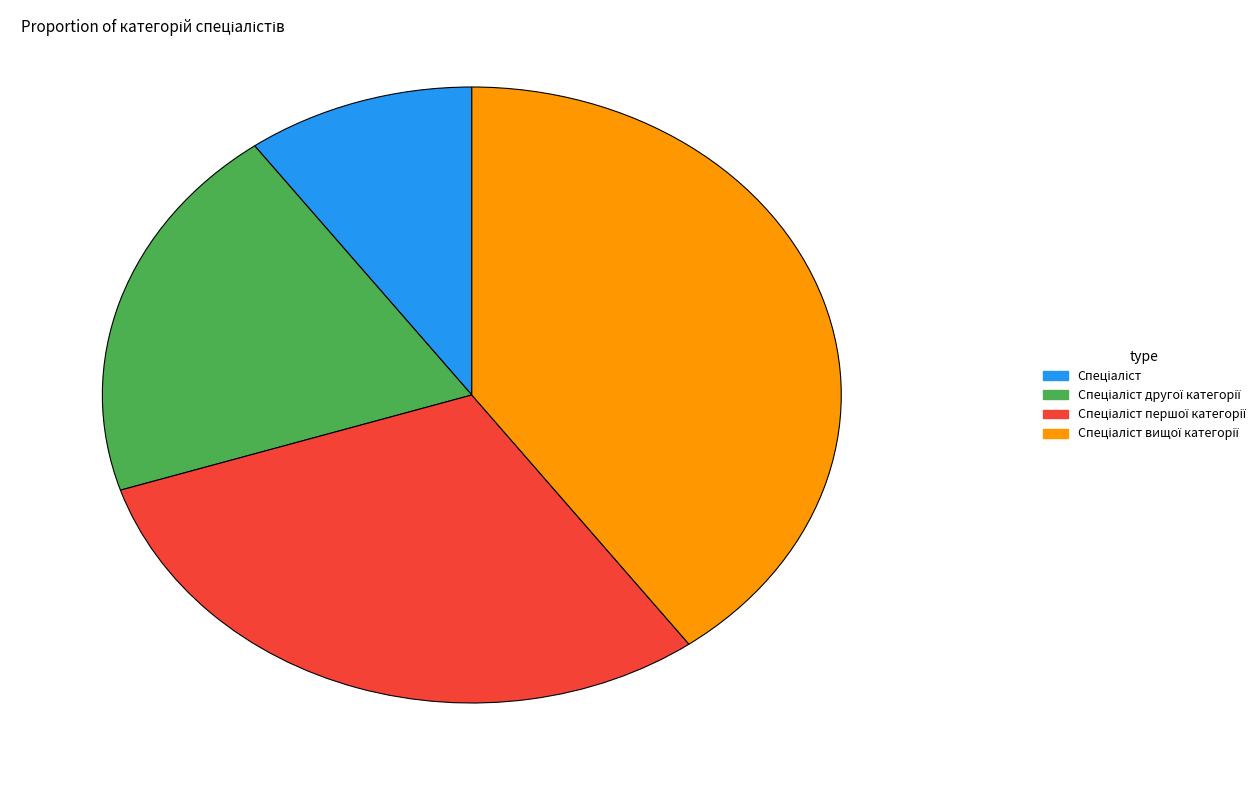

Is there a majority slice in this chart?

No